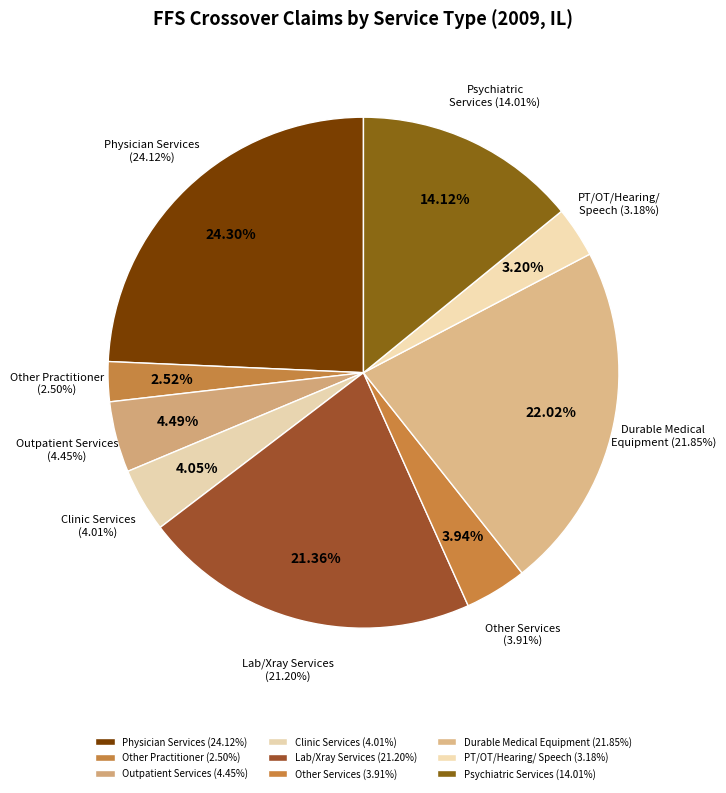

Does % Claims with Outpatient Services represent more than half of the total?

No